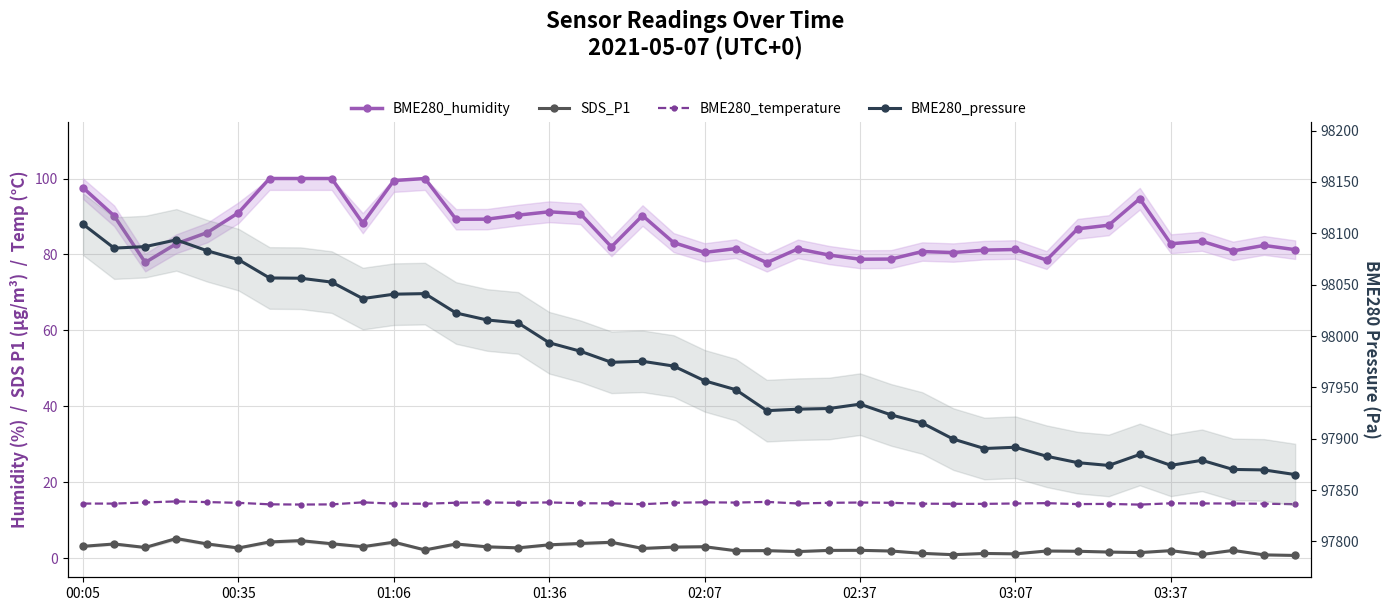

What is the value of the BME280_pressure point at the 34th from the left?

97874.0